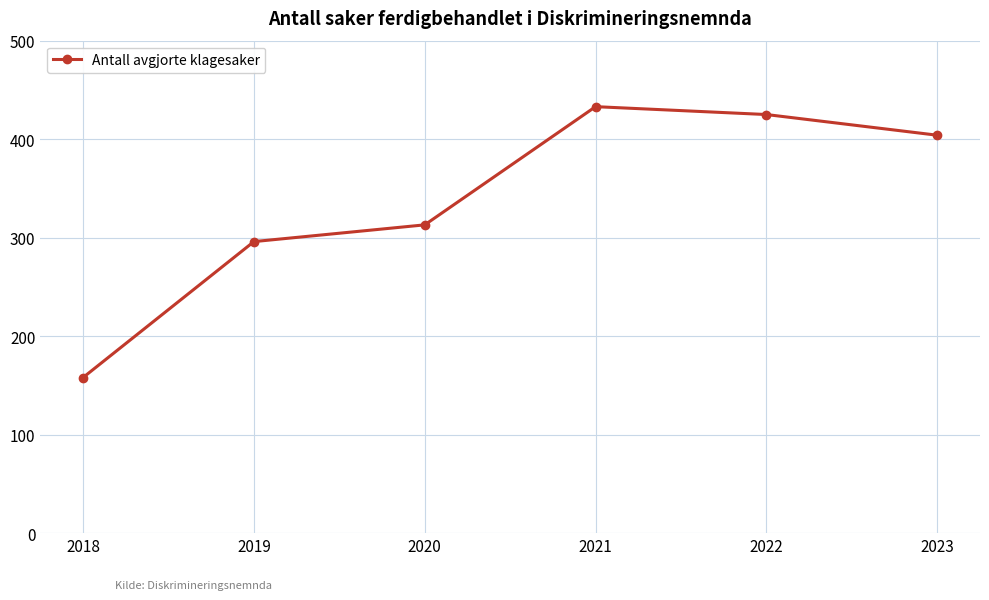

What is the difference between the maximum and second lowest values?

137